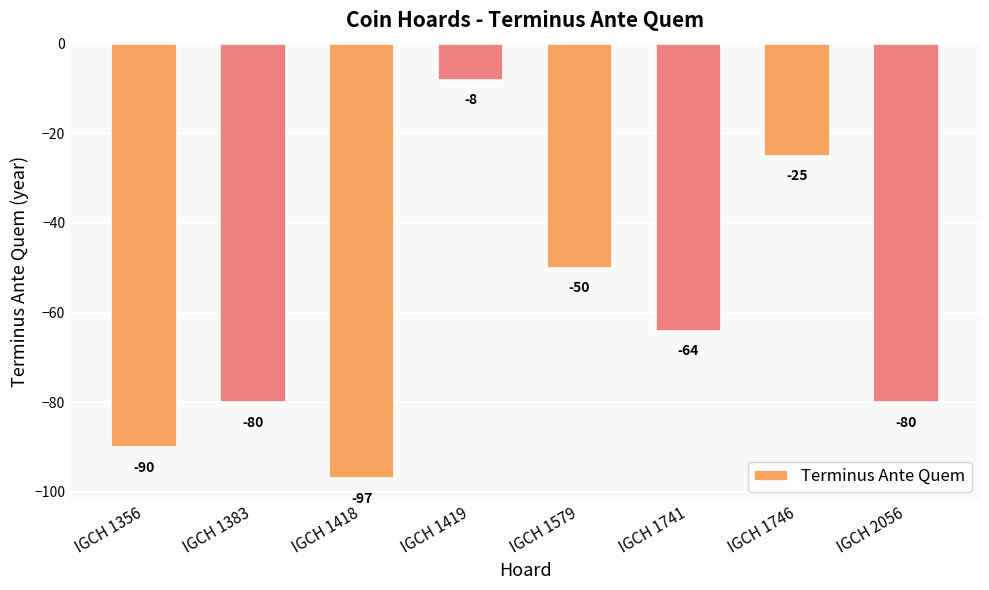

Reading right to left, what are all the values shown in this chart?

IGCH 2056=-80	IGCH 1746=-25	IGCH 1741=-64	IGCH 1579=-50	IGCH 1419=-8	IGCH 1418=-97	IGCH 1383=-80	IGCH 1356=-90